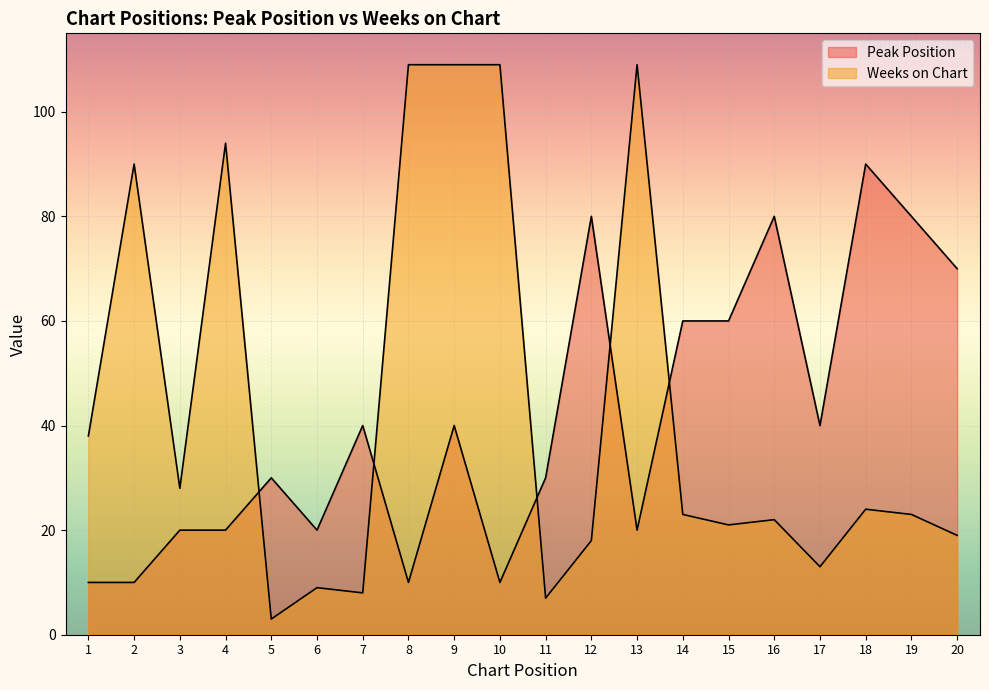

Which label corresponds to the smallest value in the chart?

5